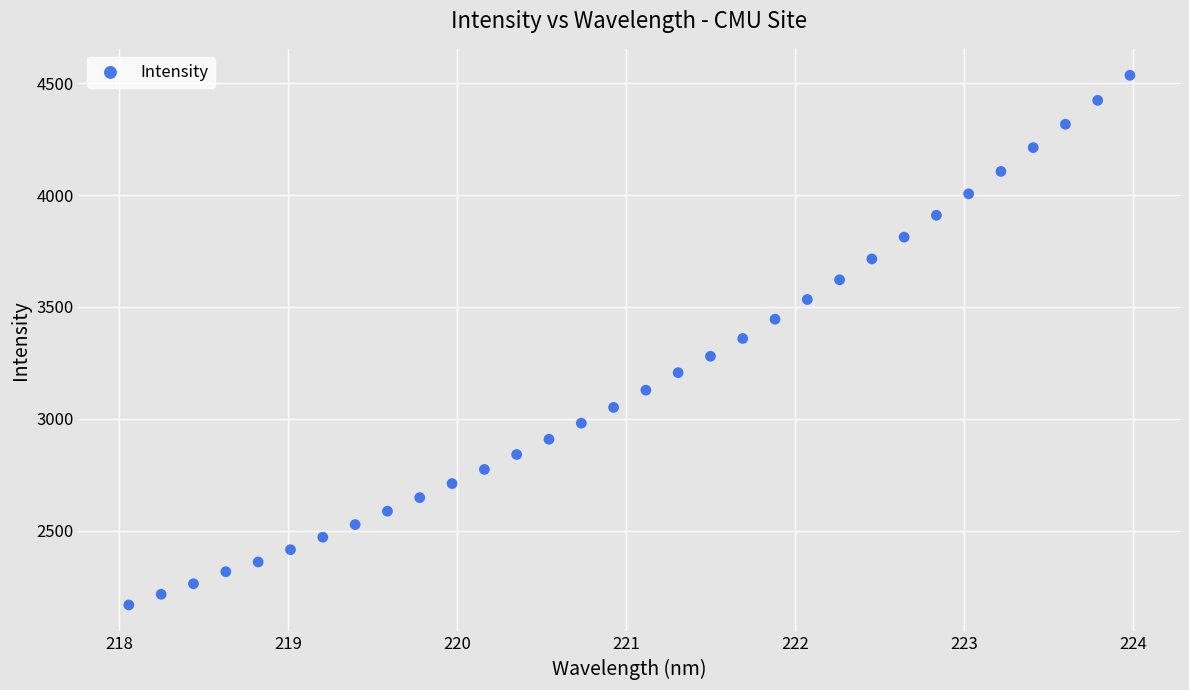

What is the range of Y values (max minus min)?

2366.0